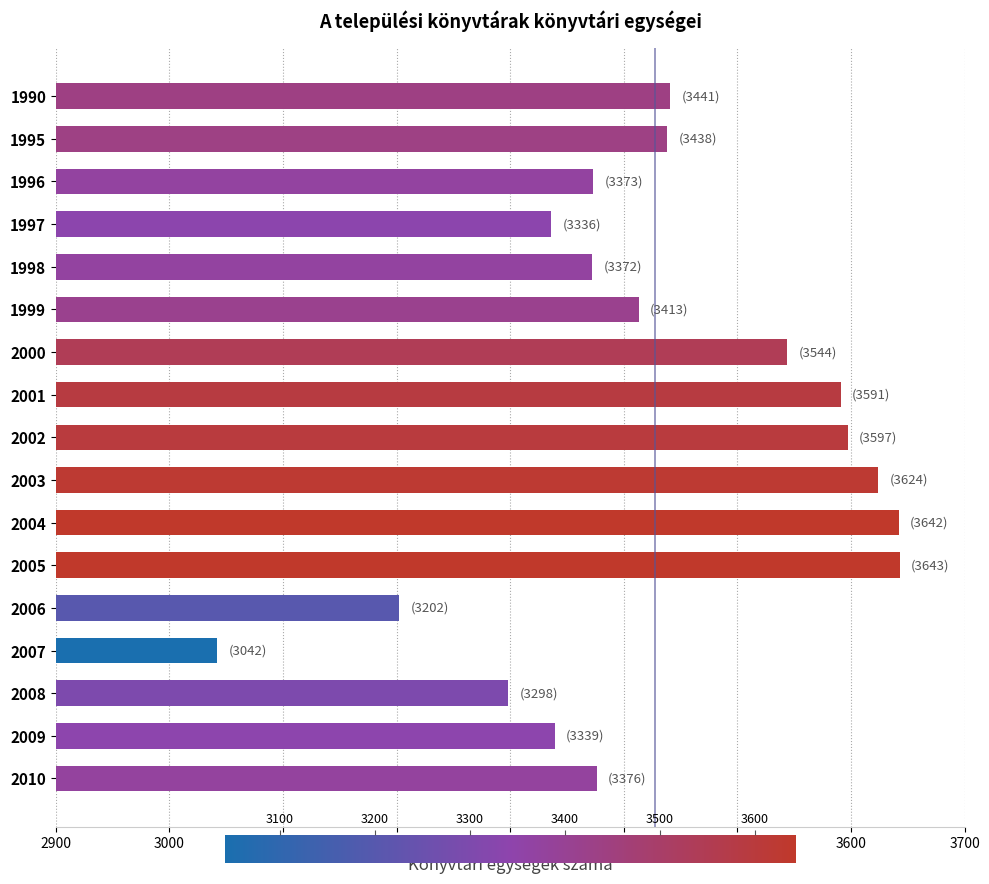

Read the value at 1998, to the nearest 50.

3350